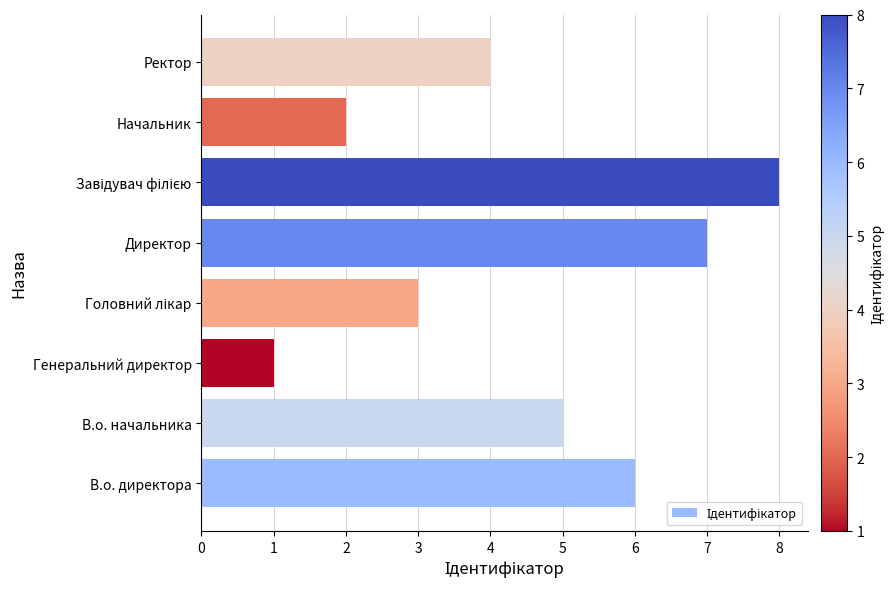

What is the ratio of the value at В.о. начальника to the value at Генеральний директор?

5.0